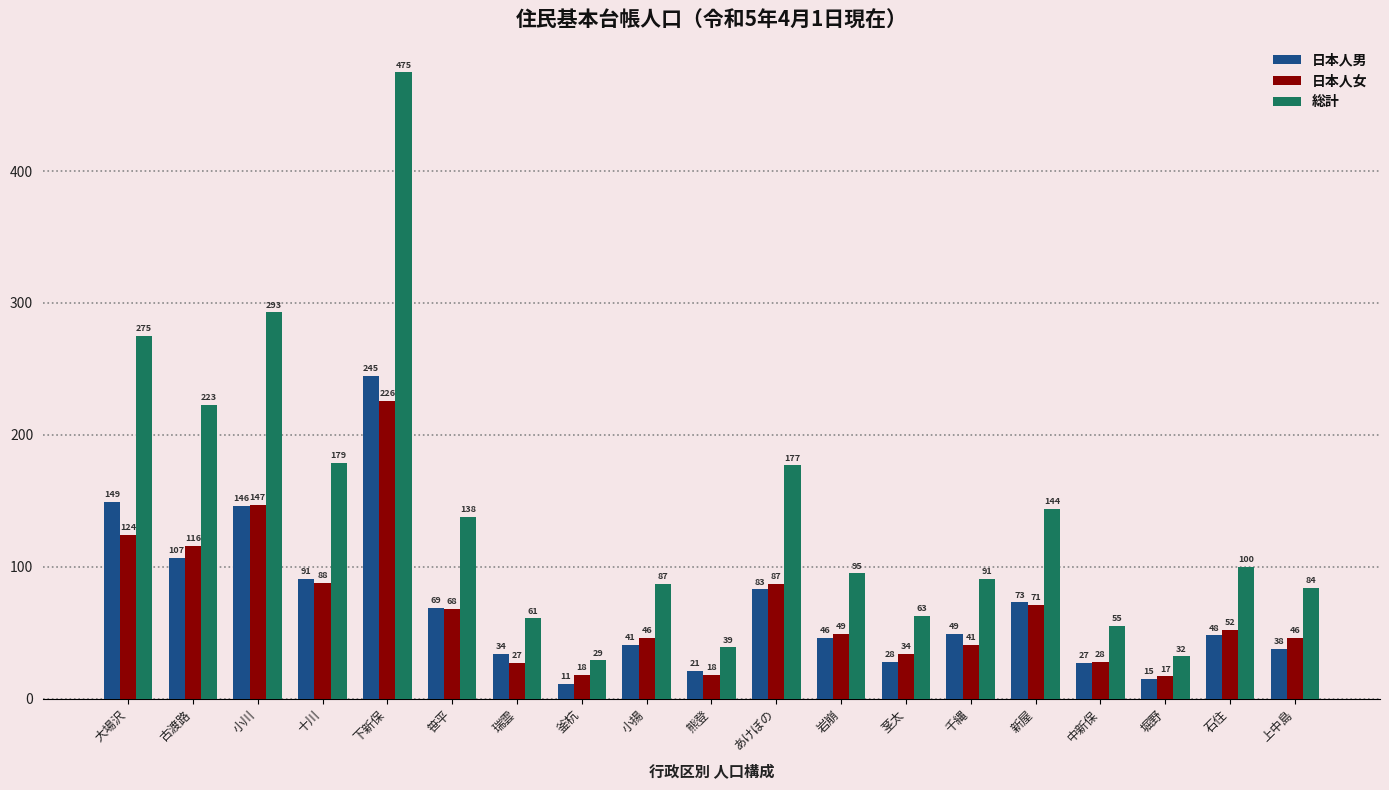

What are all the series names shown in the legend?

日本人男, 日本人女, 総計